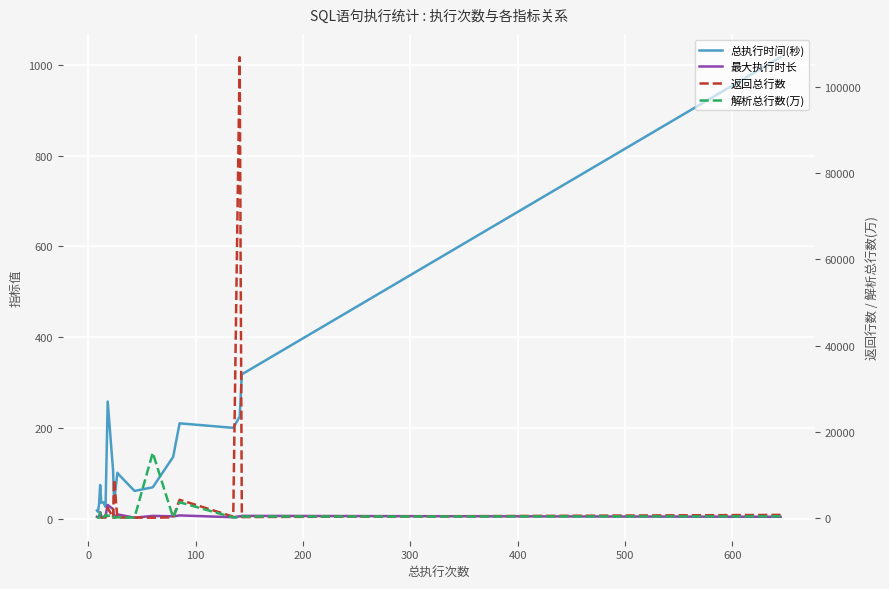

Does the chart display data point markers on the line(s)?

No